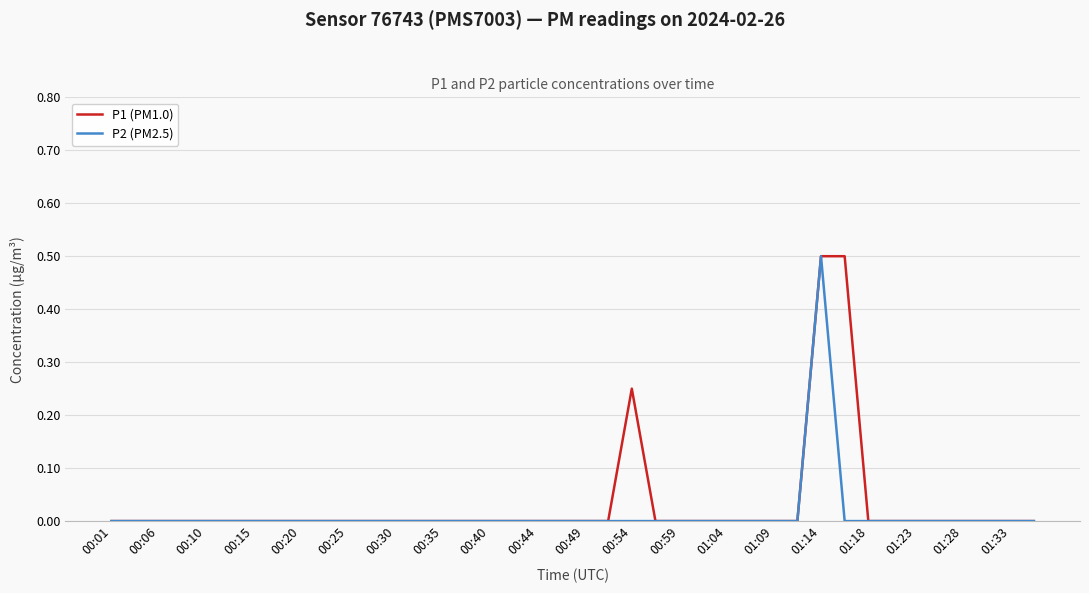

What is the highest value of the P2 (PM2.5) series?

0.5